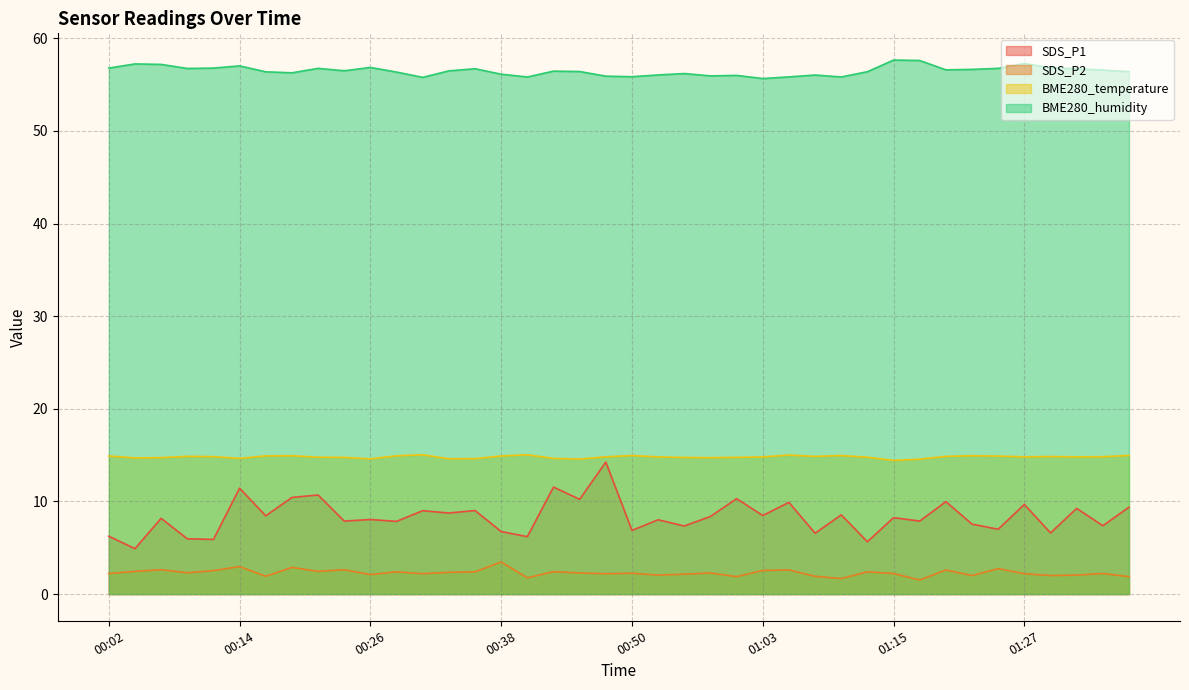

Read the BME280_humidity value at 00:14.

57.0